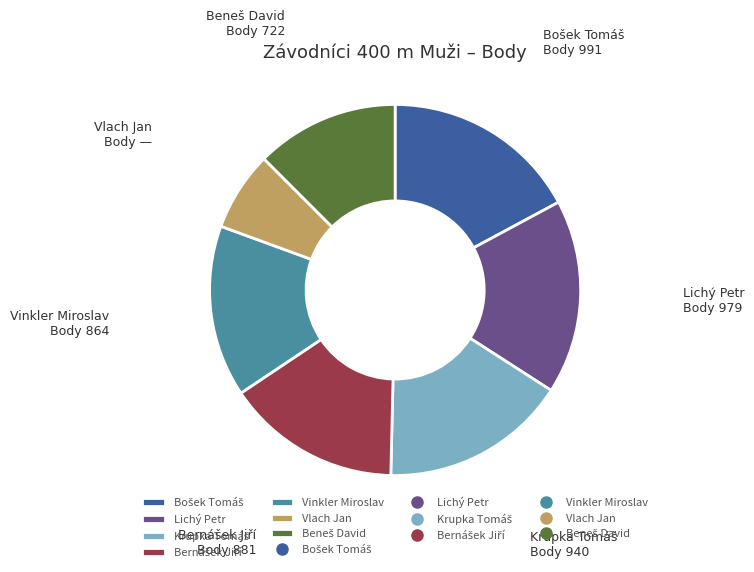

Does any single category account for the majority?

No